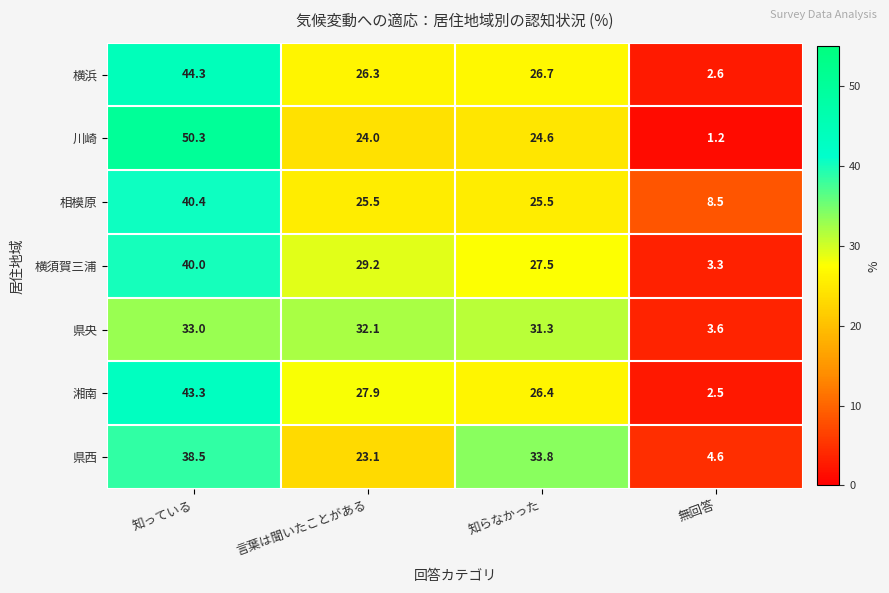

Where does the 県西 series first go above 33?

知っている